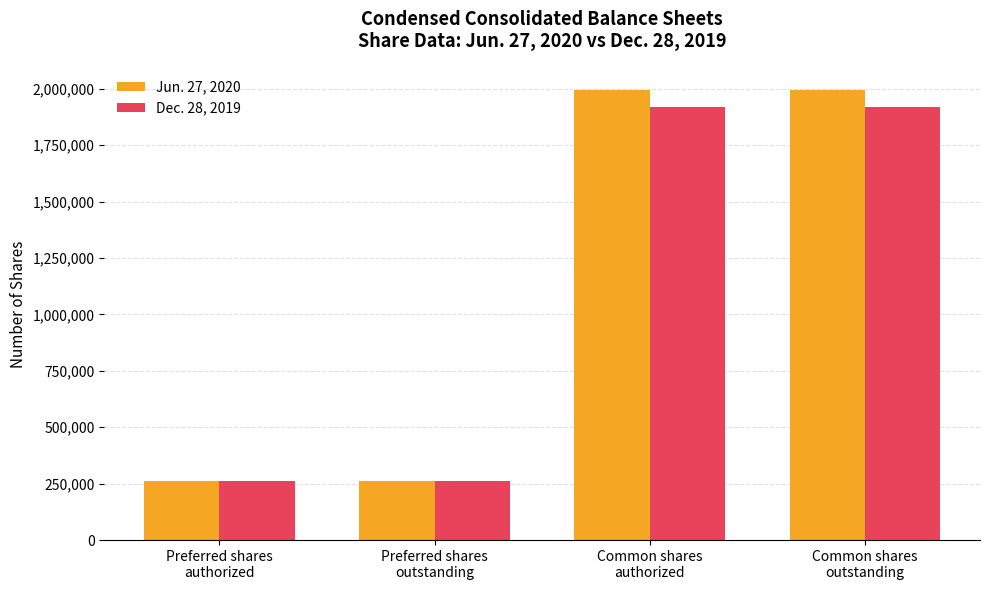

What is the lowest value of the Jun. 27, 2020 series?

259729